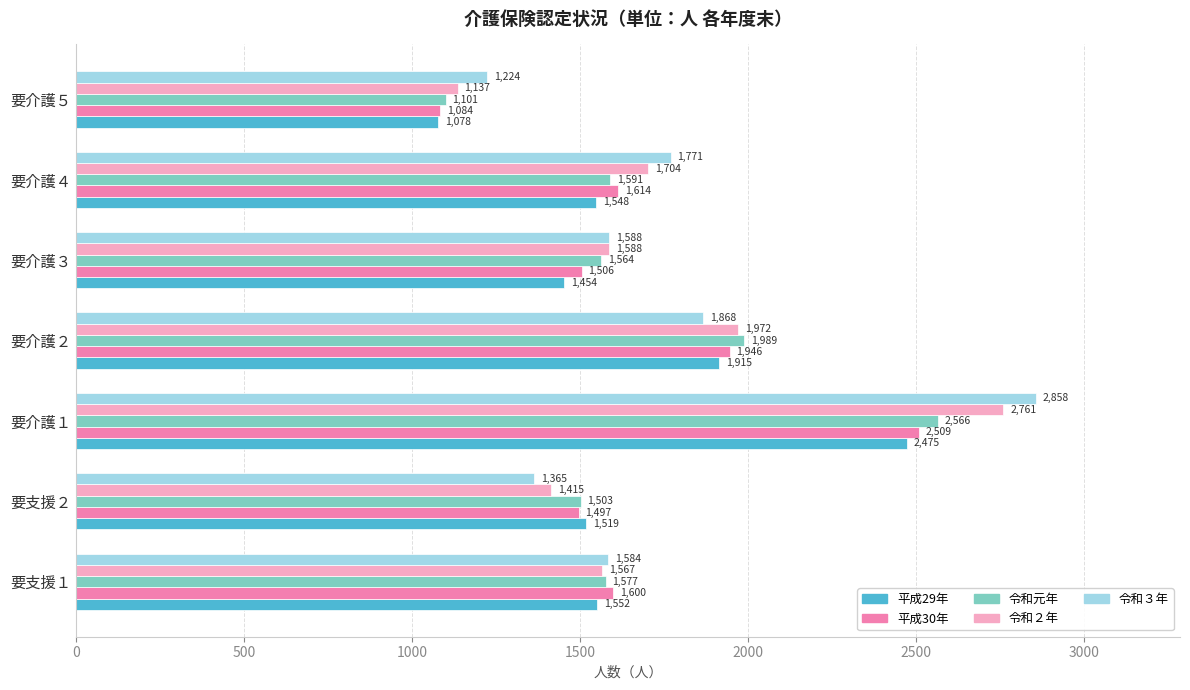

What is the sum of the 令和３年 values at 要介護２ and 要介護４?

3639